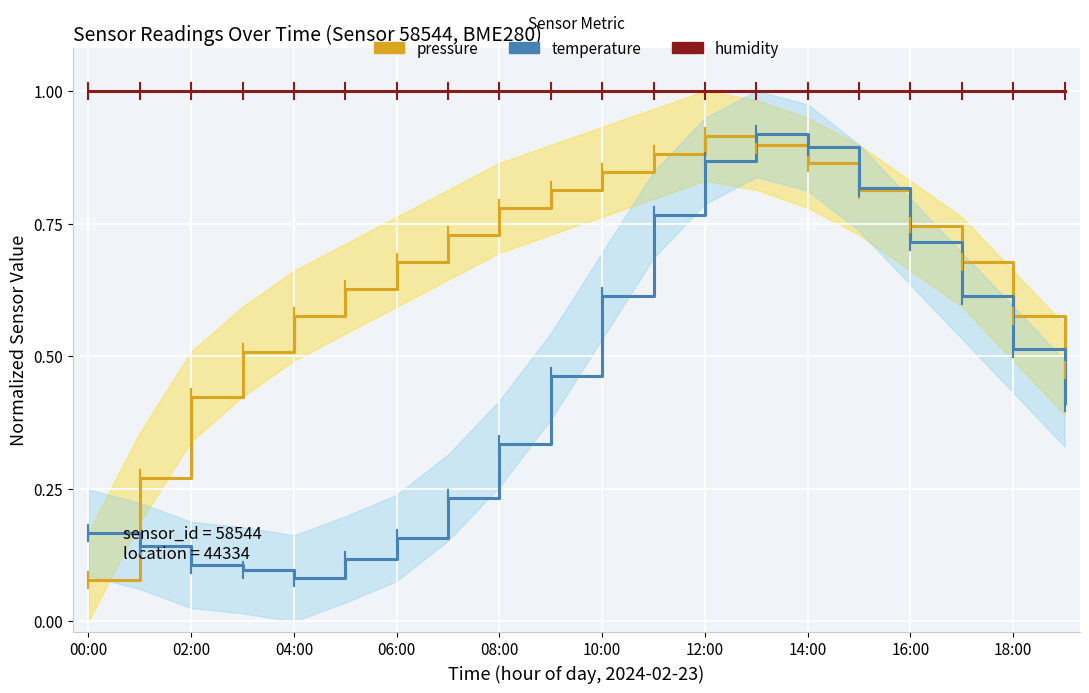

The value of pressure at 10:00 is 0.1. True or false?

False